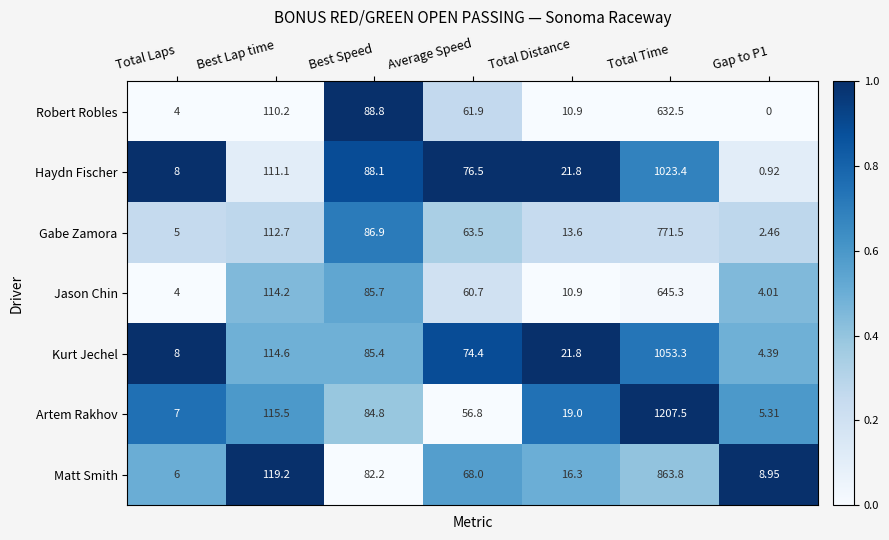

What is the spread (max minus min) of values at Total Time?

575.0